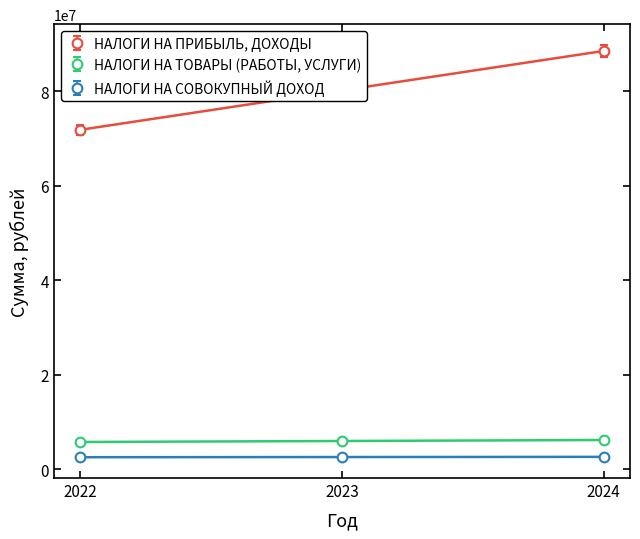

True or false: НАЛОГИ НА СОВОКУПНЫЙ ДОХОД has a value of 2661000 at 2024.

True